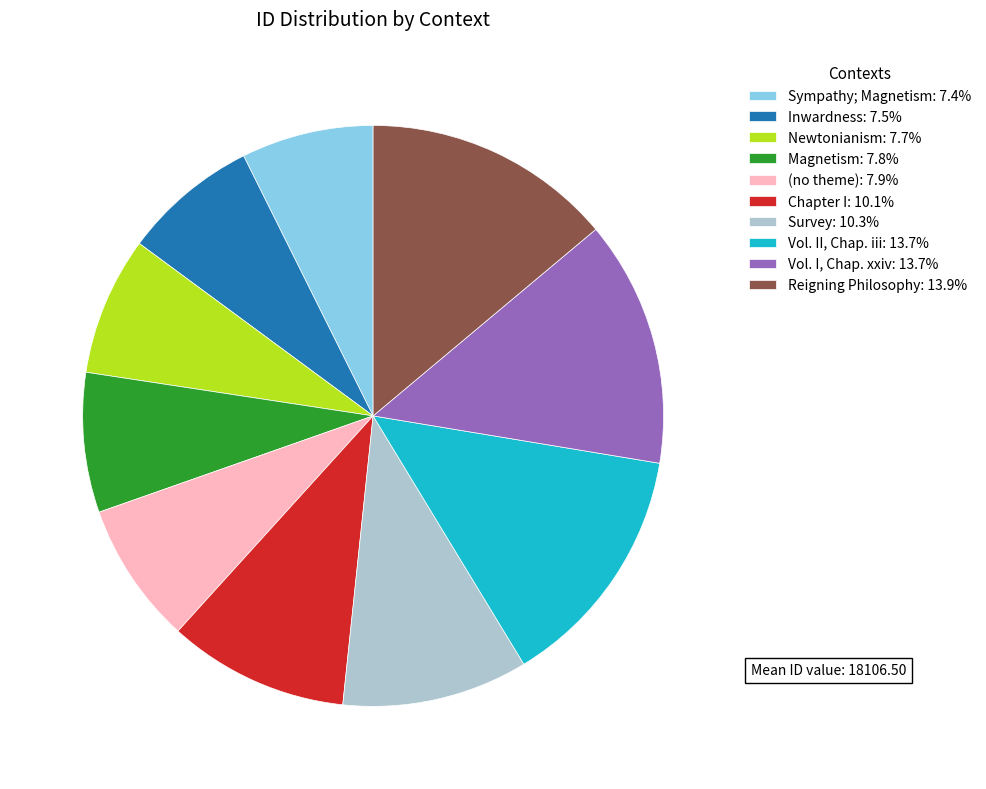

Does Sympathy; Magnetism account for over 50% of the chart?

No